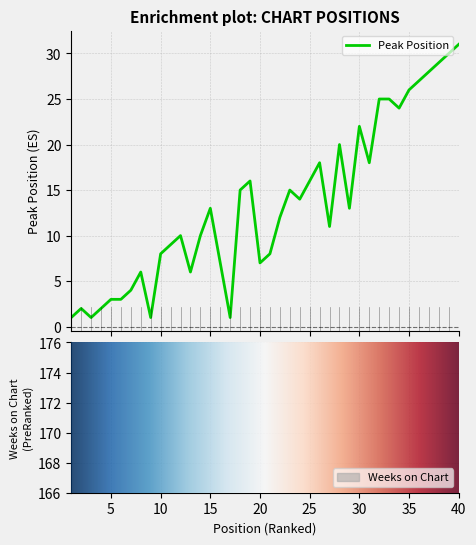

True or false: Peak Position and Weeks on Chart intersect in this chart.

False